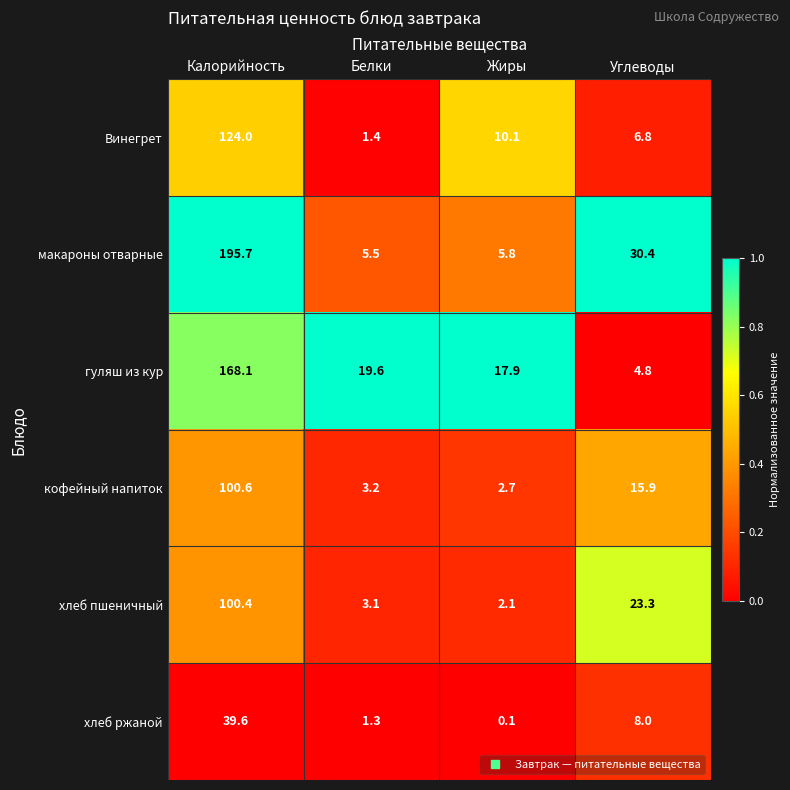

Reading left to right, transcribe all the data shown in this chart.

Винегрет: Калорийность=124.0	Белки=1.4	Жиры=10.1	Углеводы=6.8
макароны отварные: Калорийность=195.7	Белки=5.5	Жиры=5.8	Углеводы=30.4
гуляш из кур: Калорийность=168.1	Белки=19.6	Жиры=17.9	Углеводы=4.8
кофейный напиток: Калорийность=100.6	Белки=3.2	Жиры=2.7	Углеводы=15.9
хлеб пшеничный: Калорийность=100.4	Белки=3.1	Жиры=2.1	Углеводы=23.3
хлеб ржаной: Калорийность=39.6	Белки=1.3	Жиры=0.1	Углеводы=8.0